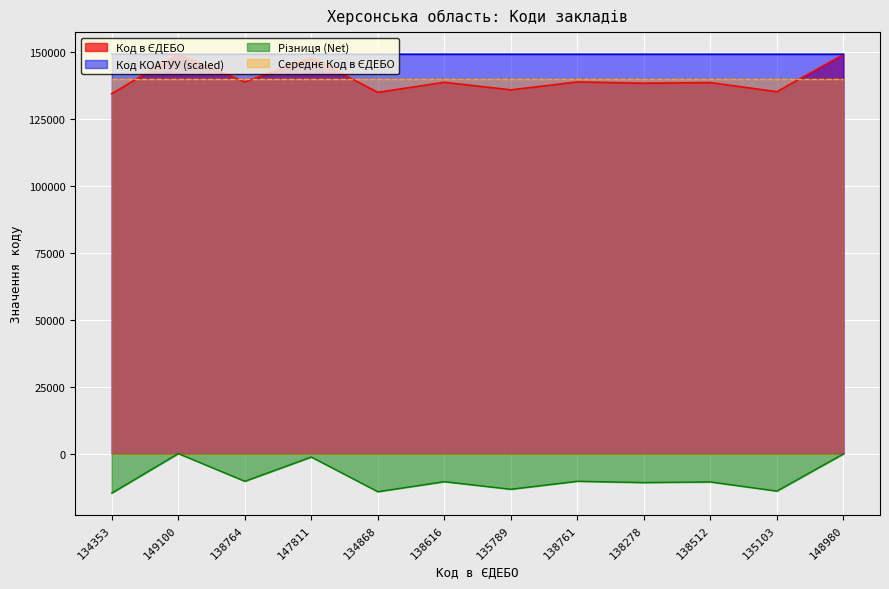

The Код КОАТУУ (scaled) series shows 149100.0 at 135789. True or false?

True